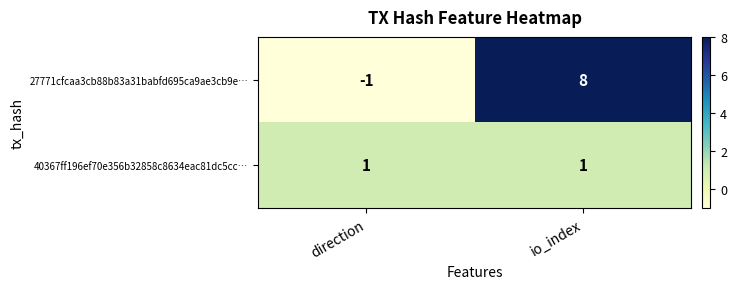

List the series in order of their peak value, lowest first.

40367ff196ef70e356b32858c8634eac81dc5cc…, 27771cfcaa3cb88b83a31babfd695ca9ae3cb9e…